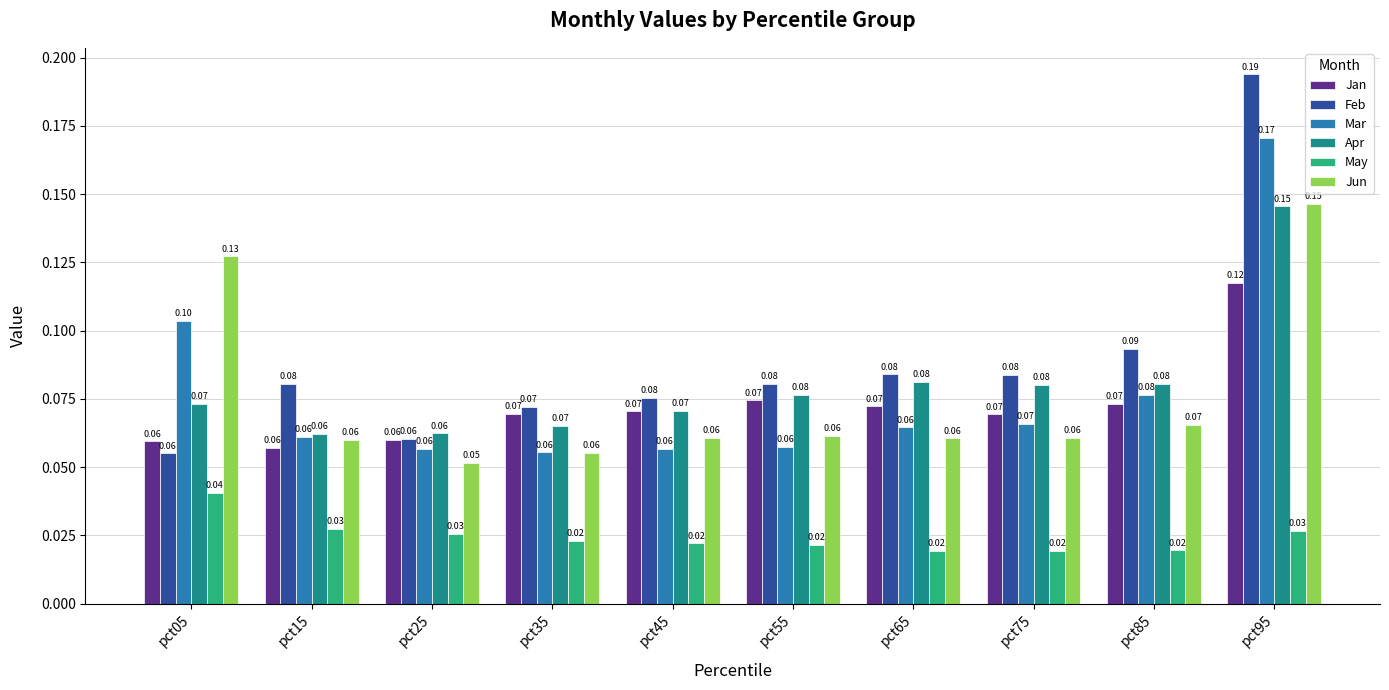

How many bars are there in total?

60